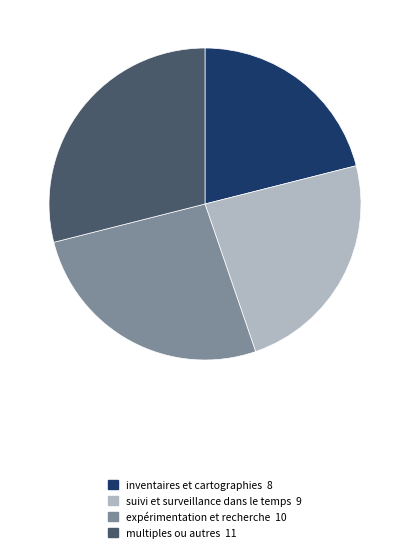

Is the sum of multiples ou autres and expérimentation et recherche greater than half?

Yes